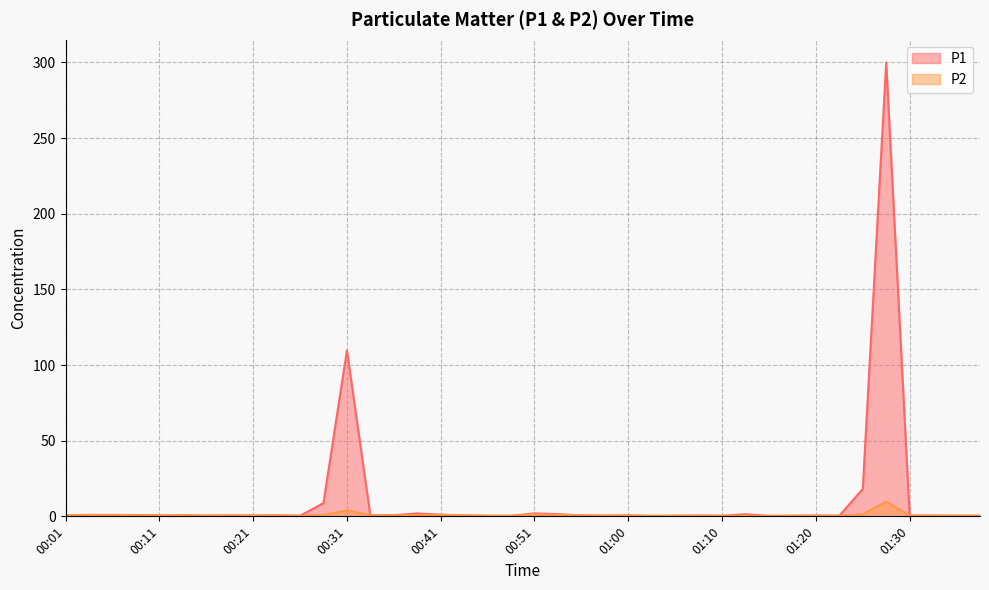

Between 00:33 and 00:01, which is larger?

00:01